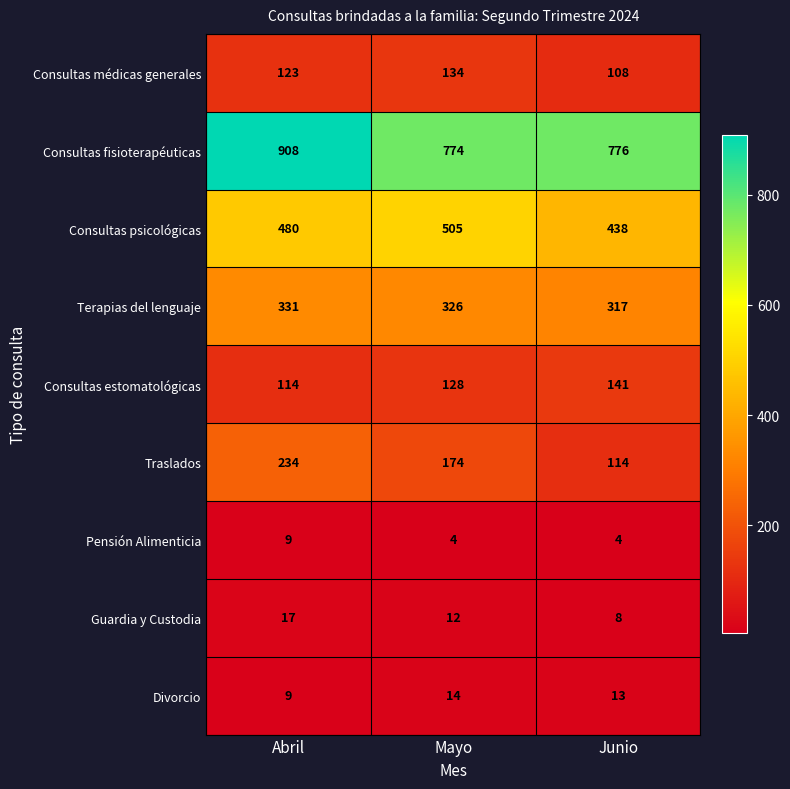

What is the spread (max minus min) of values at Junio?

772